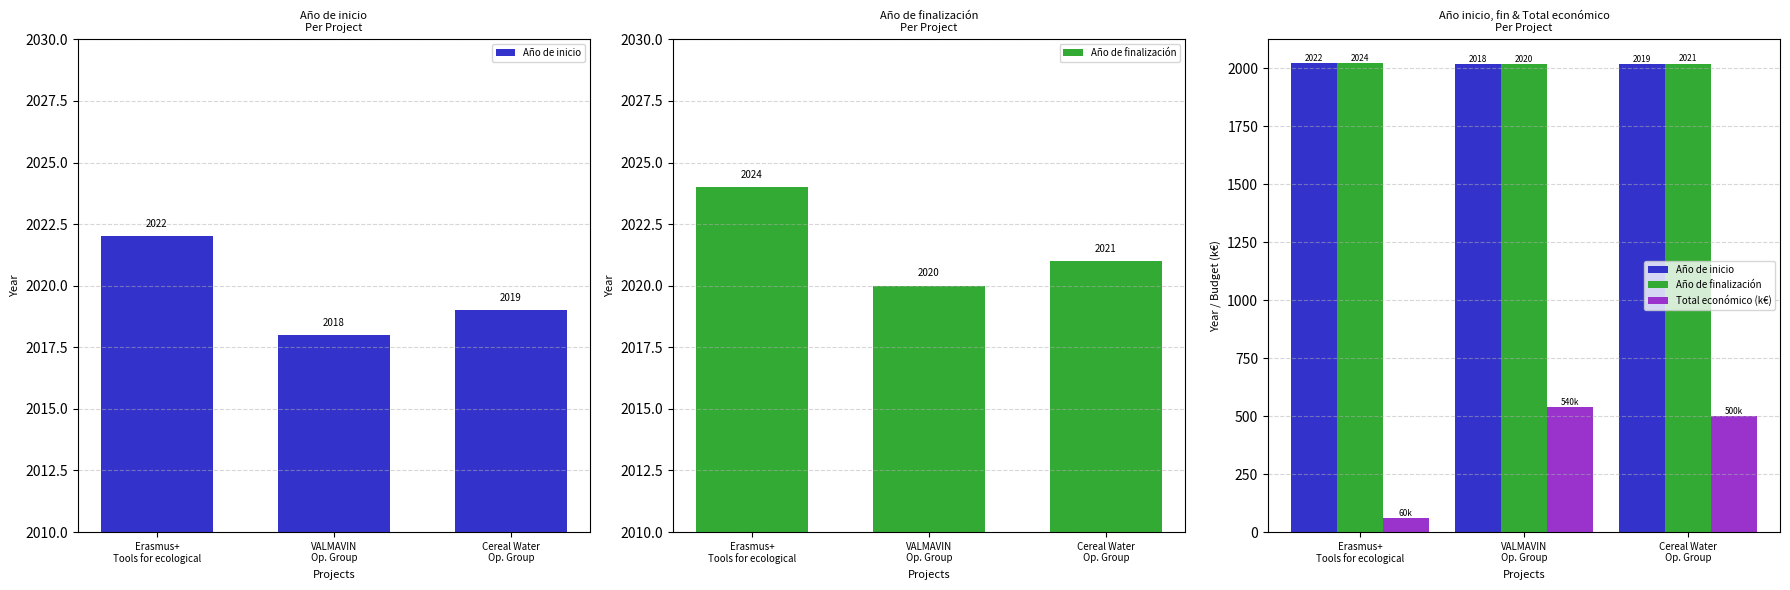

Reading right to left, transcribe all the data shown in this chart.

Año de inicio: Cereal Water
Op. Group=2019.0	VALMAVIN
Op. Group=2018.0	Erasmus+
Tools for ecological=2022.0
Año de finalización: Cereal Water
Op. Group=2021.0	VALMAVIN
Op. Group=2020.0	Erasmus+
Tools for ecological=2024.0
Total económico (k€): Cereal Water
Op. Group=499.9	VALMAVIN
Op. Group=540.0	Erasmus+
Tools for ecological=60.0